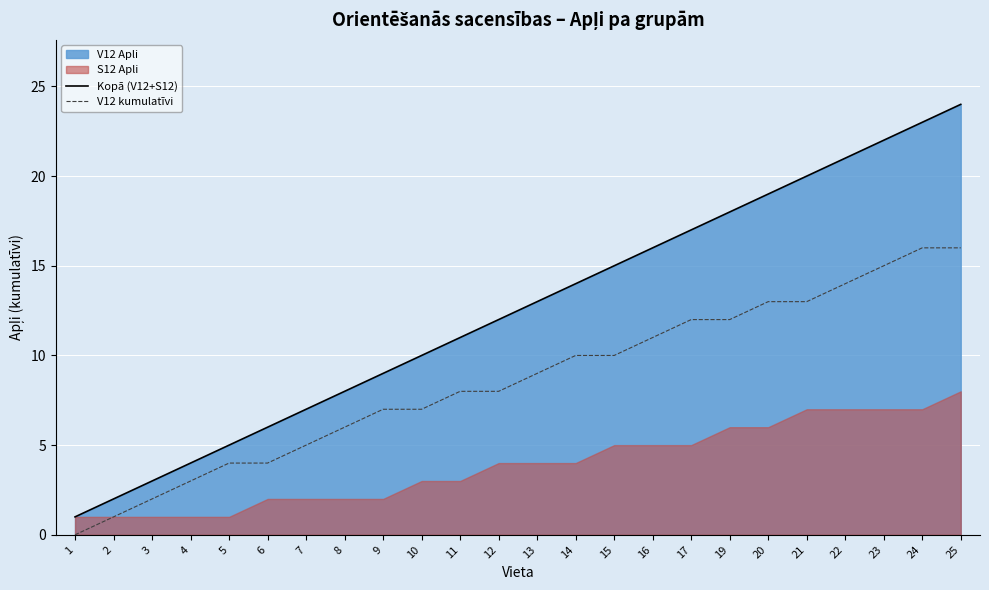

True or false: V12 kumulatīvi and Kopā (V12+S12) cross at least once.

False